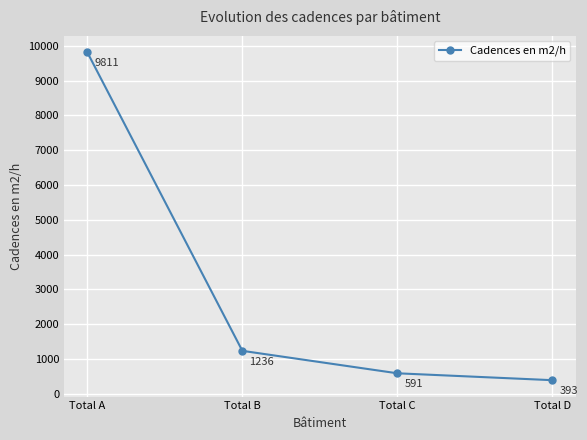

Reading left to right, what are all the values shown in this chart?

Total A=9811	Total B=1236	Total C=591	Total D=393